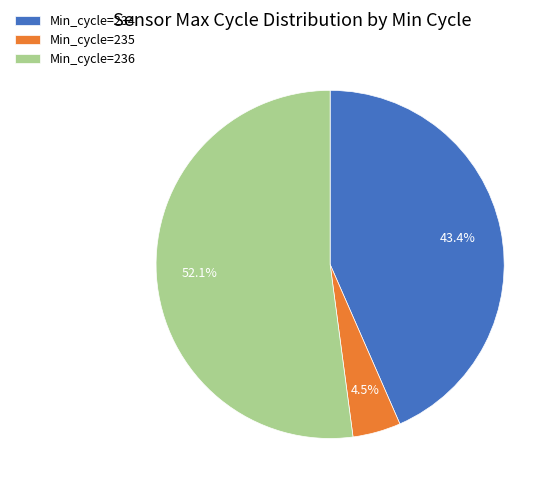

Which has a higher value, Min_cycle=235 or Min_cycle=236?

Min_cycle=236